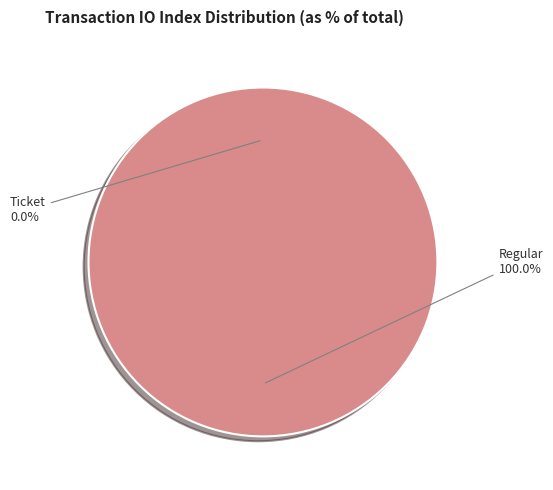

Is there a majority slice in this chart?

Yes